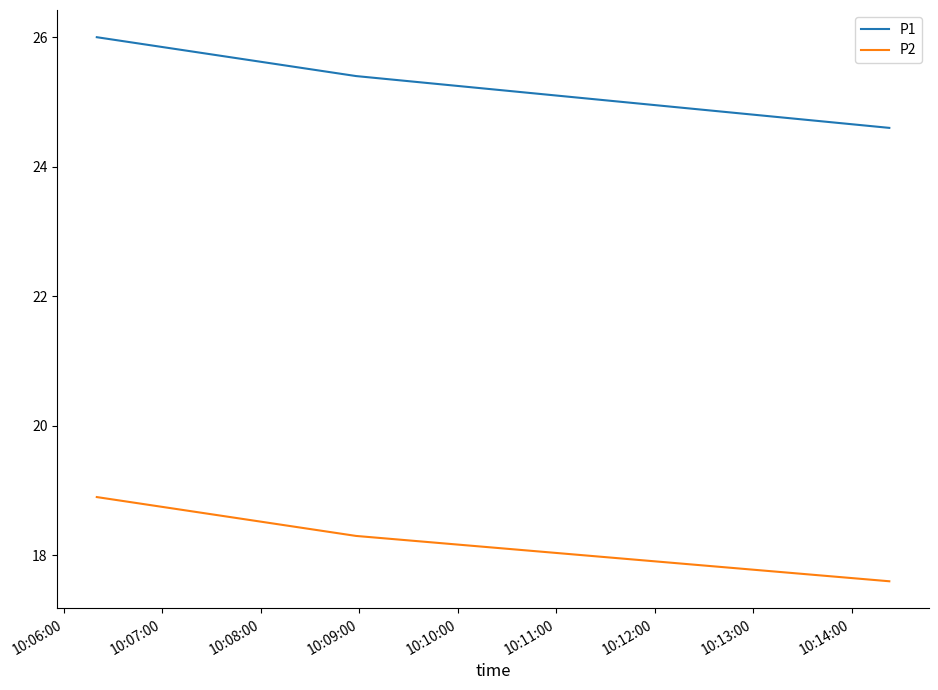

What is the difference between the maximum and minimum values in the P2 series?

1.3